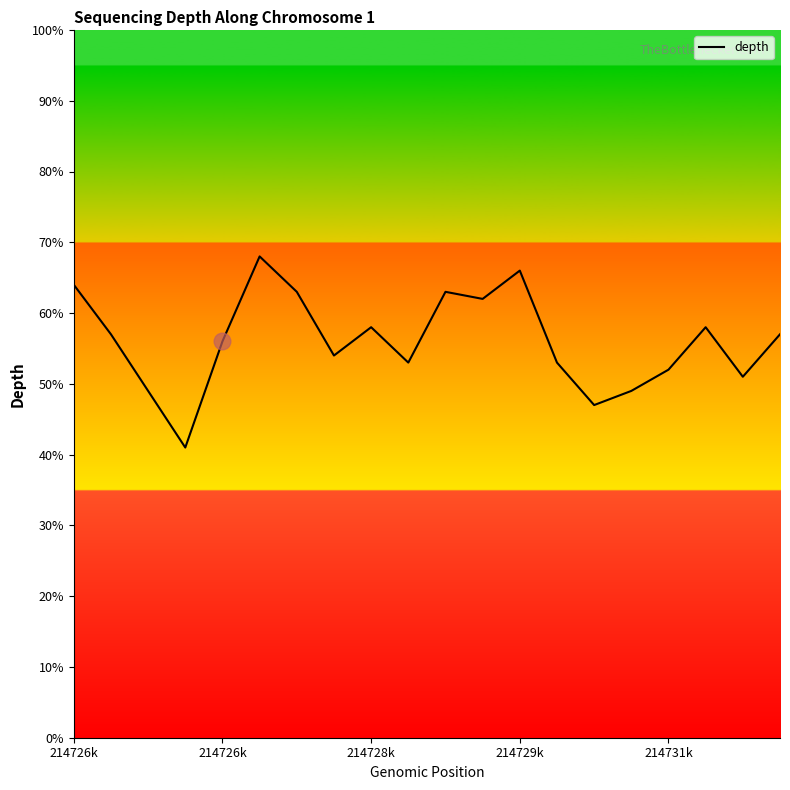

What is the maximum value shown in the chart?

68